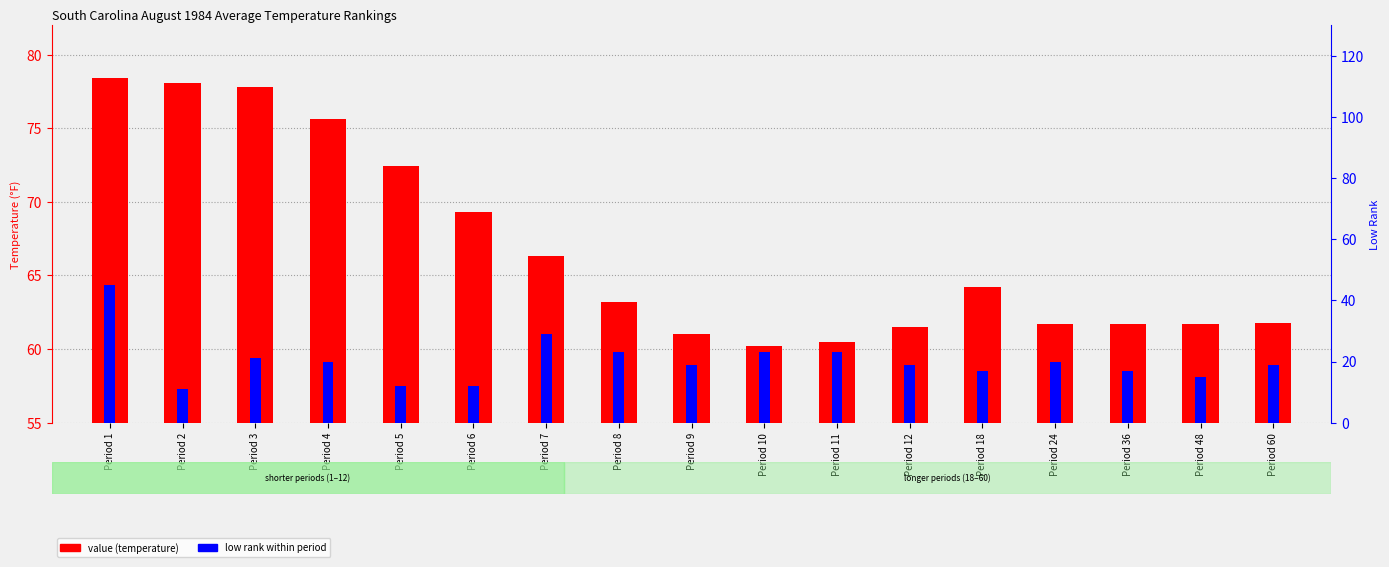

Which series has the largest range (max minus min)?

low rank within period